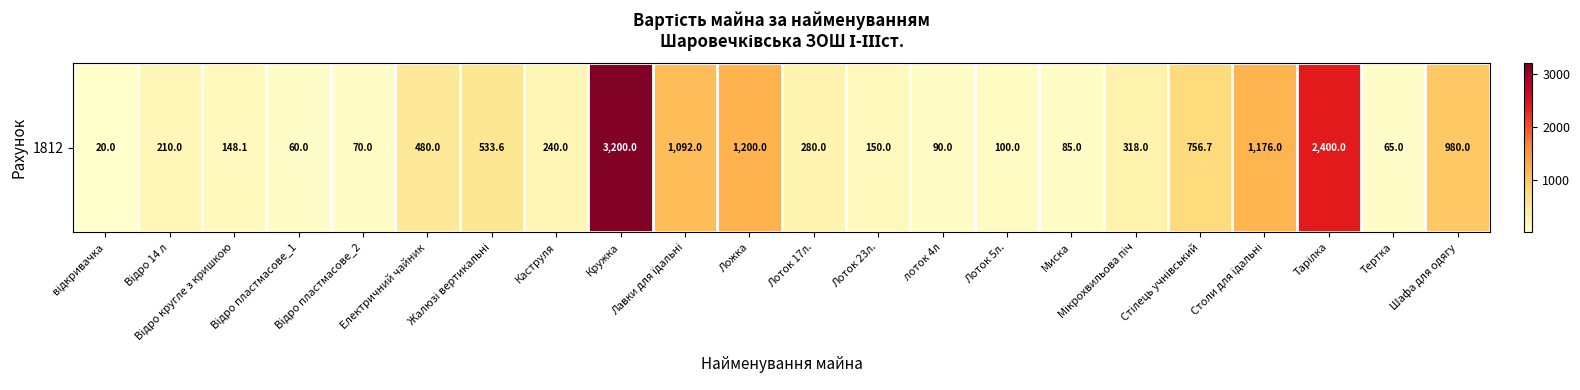

Is it true that the value at Жалюзі вертикальні is 772.5?

False